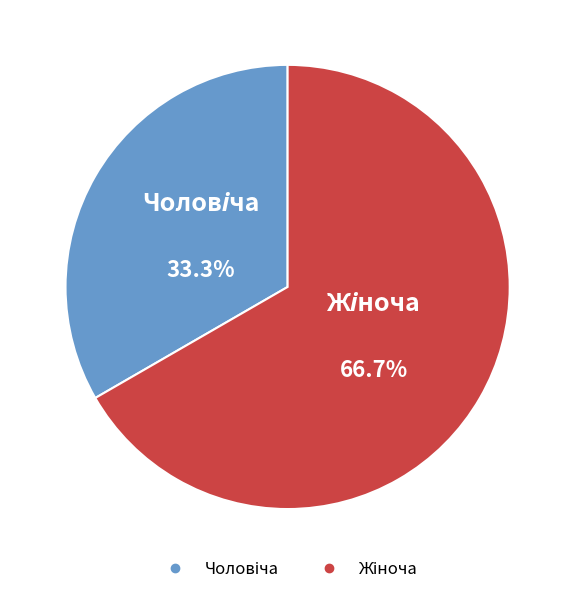

Does any single category account for the majority?

Yes